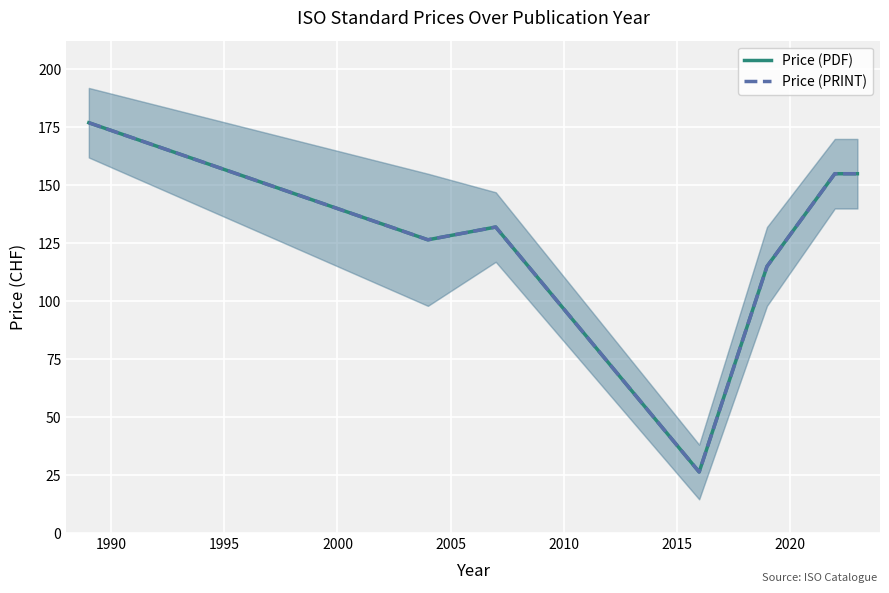

True or false: Price (PDF) and Price (PRINT) cross at least once.

False